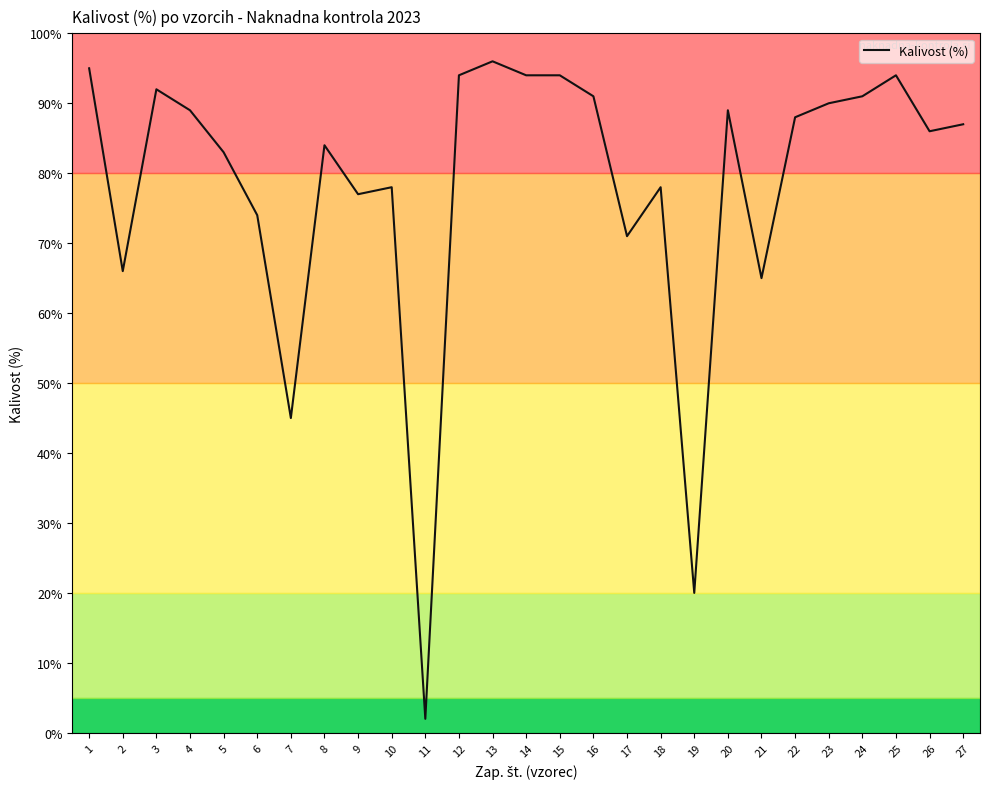

At which category does the chart reach its minimum across all series?

11